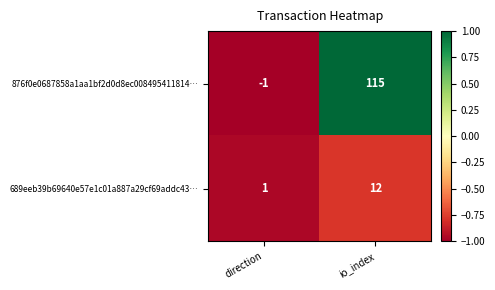

Rank the series at io_index from highest to lowest value.

876f0e0687858a1aa1bf2d0d8ec008495411814…, 689eeb39b69640e57e1c01a887a29cf69addc43…